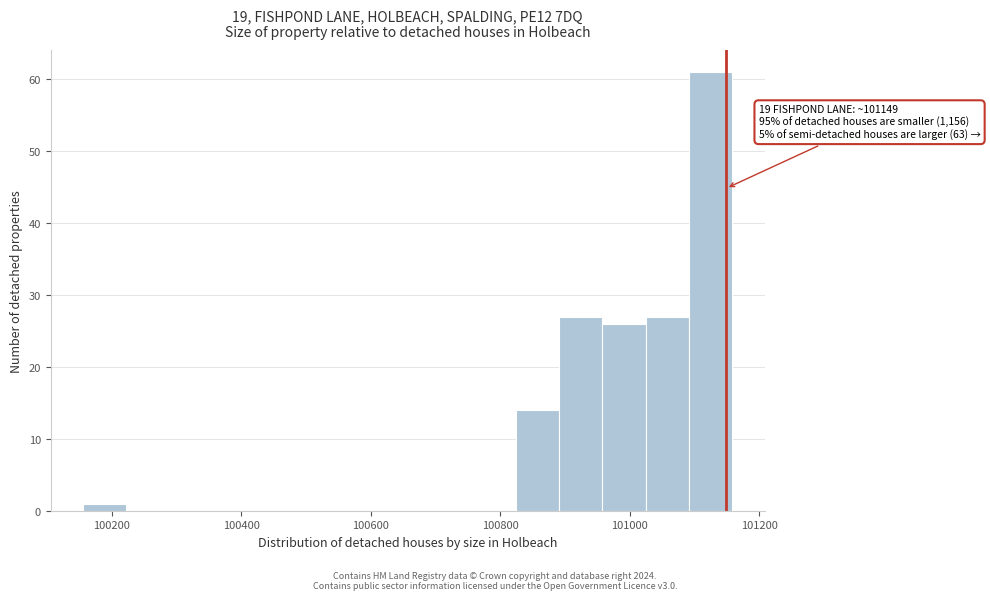

Read against the x-axis, roughly where is the centre of the tallest bar?

101120